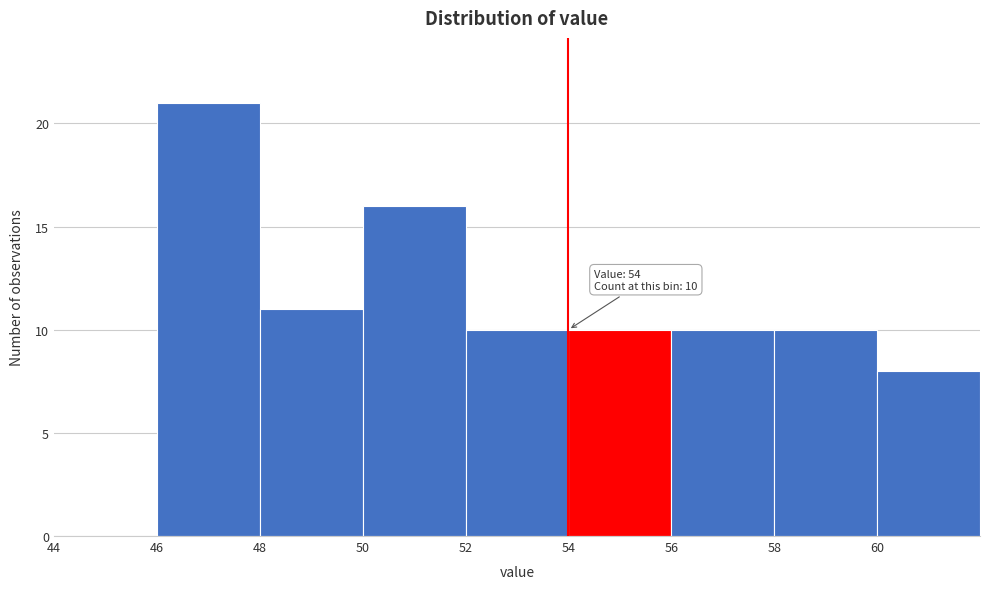

Which range on the x-axis has the tallest bar?

46 to 48